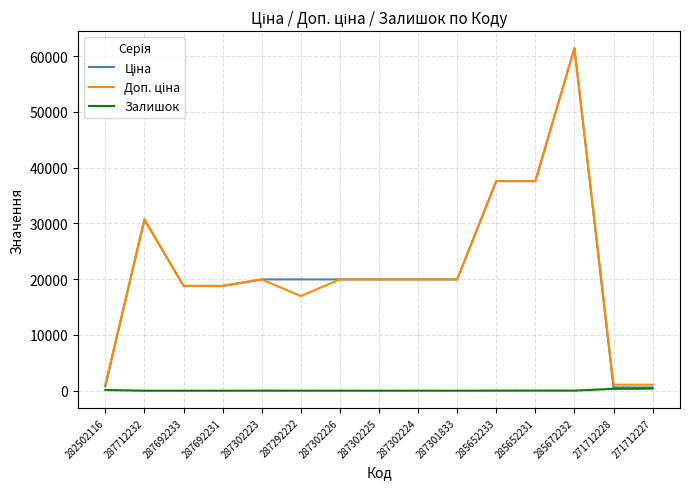

What is the maximum value shown in the chart?

61434.3